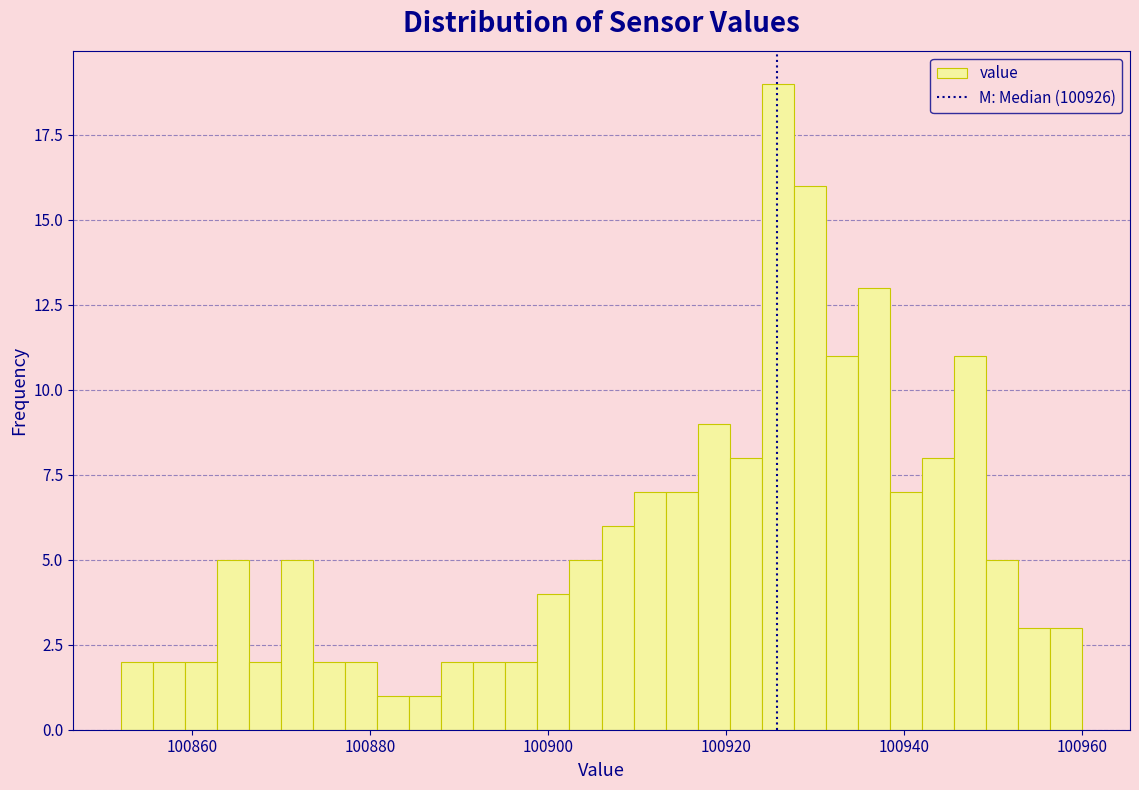

Around what value on the x-axis is the tallest bar? Give the approximate position of its centre, as read against the axis.

100926